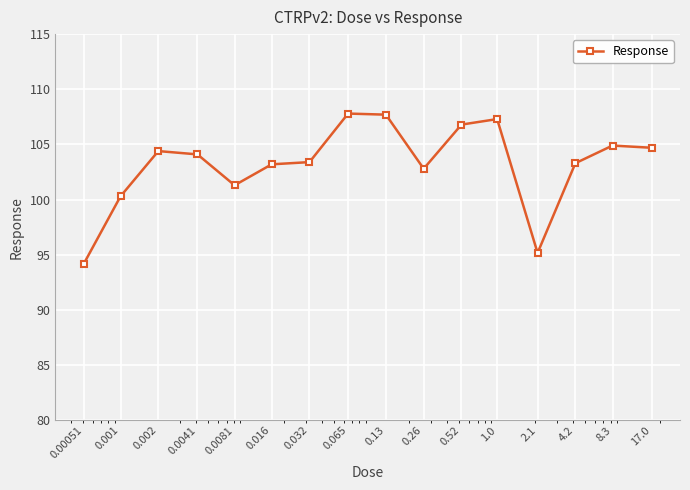

What is the value of the 8th point from the left?

107.8